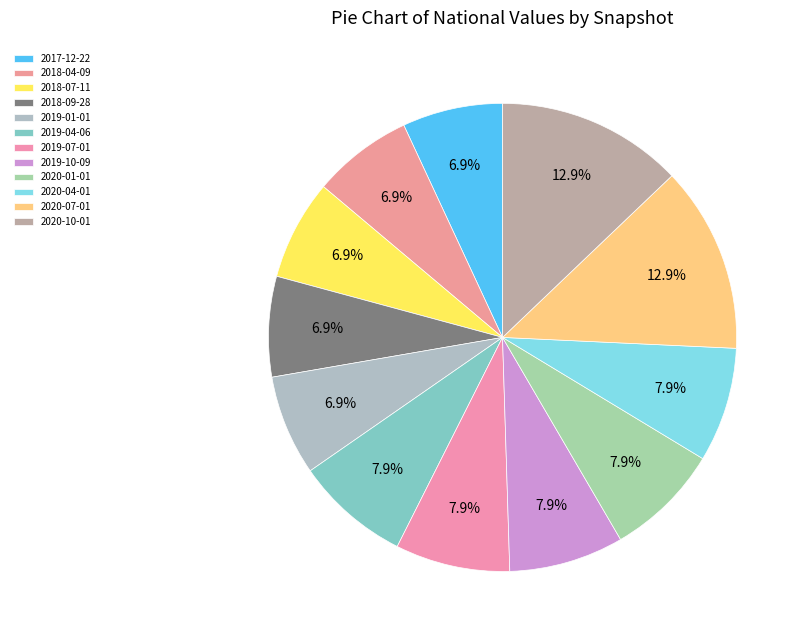

What percentage is the 2018-04-09 slice, to the nearest percent?

7%